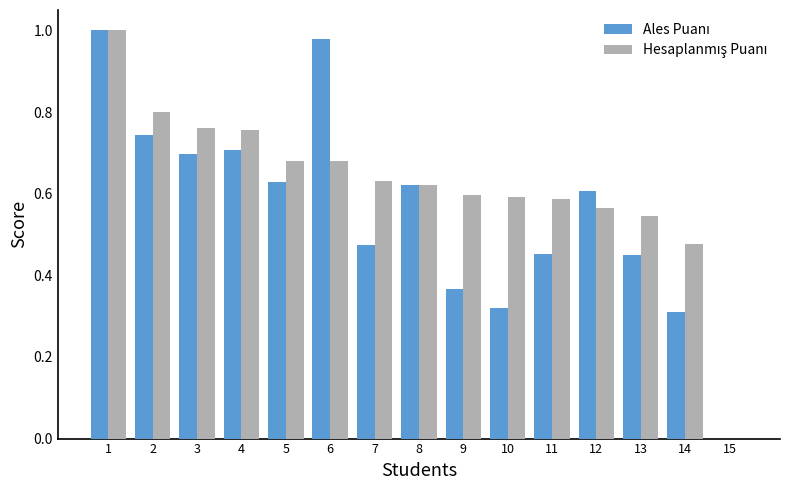

Count the number of categories in the chart.

15